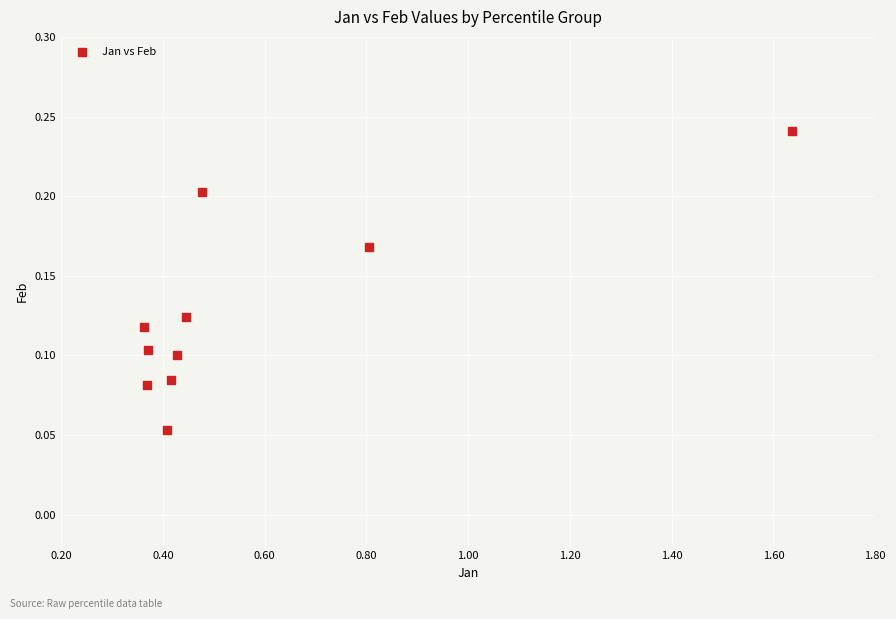

What is the range of X values (max minus min)?

1.3